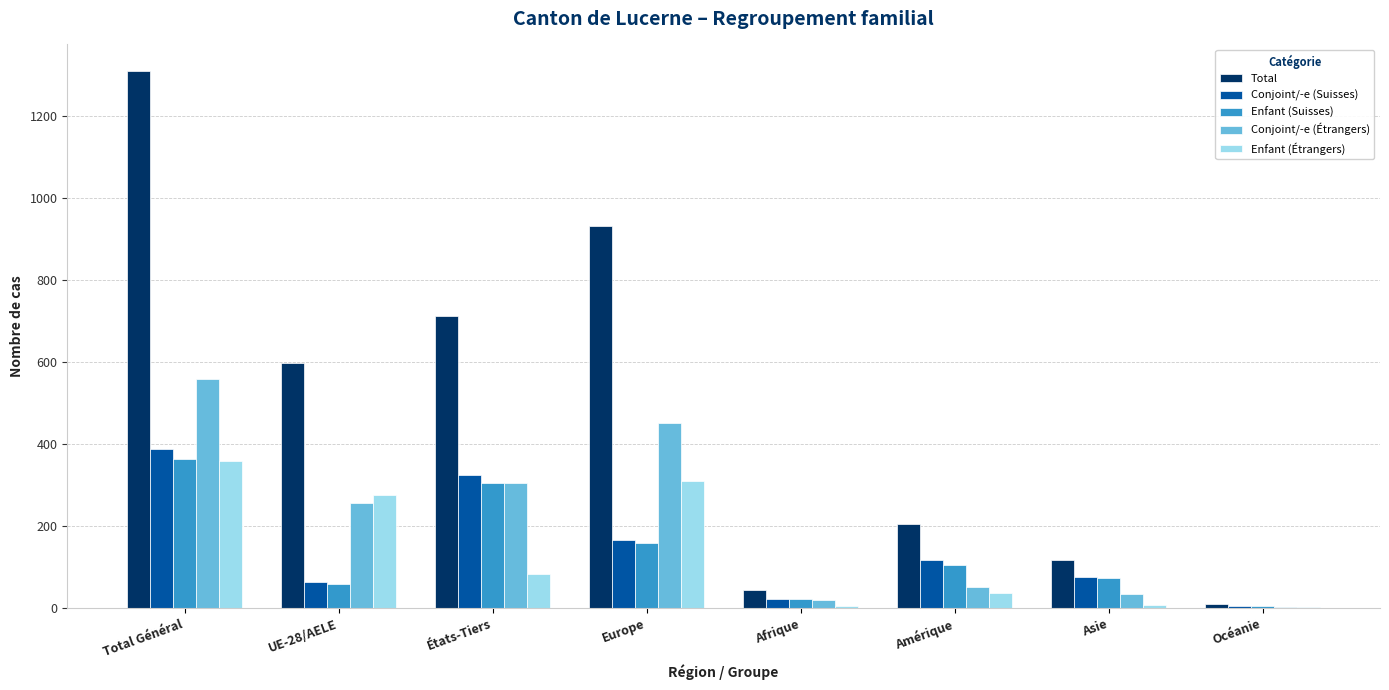

How many groups of bars are there?

8